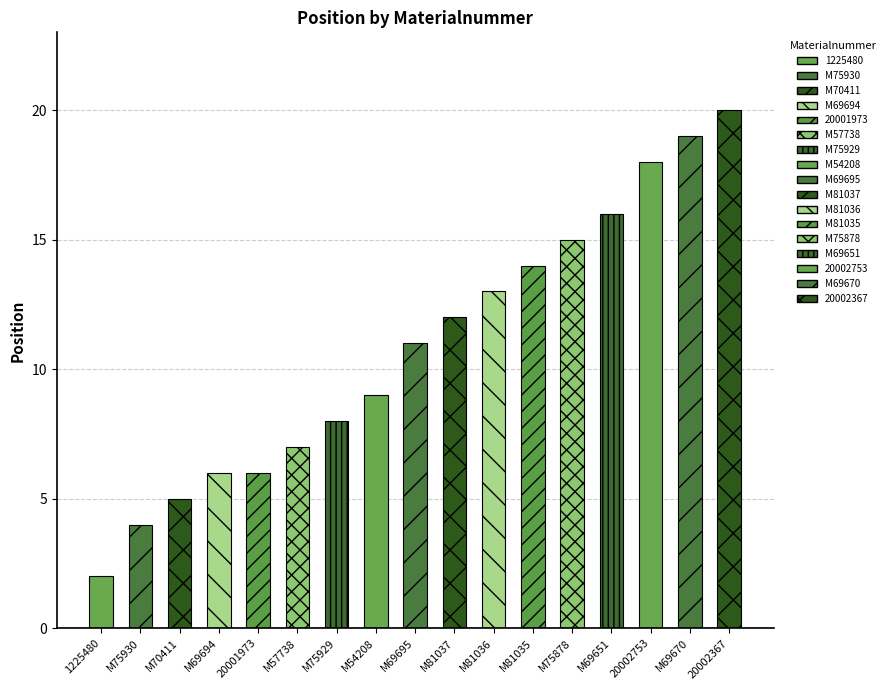

How many data points are less than 11?

8